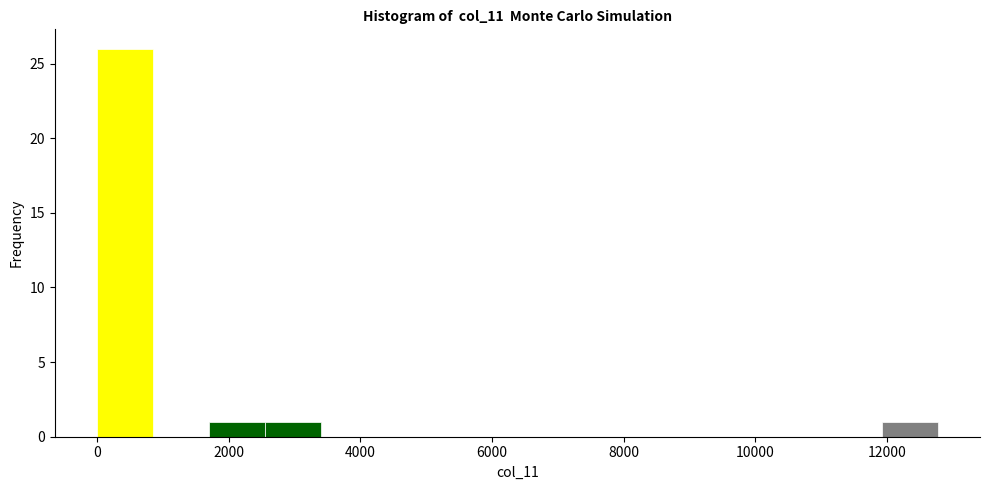

What is the height of the bar covering 2600 to 3400 on the x-axis? Neither the bar edges nor the heights are printed on the chart, so give them approximately, as read against the axes.

1